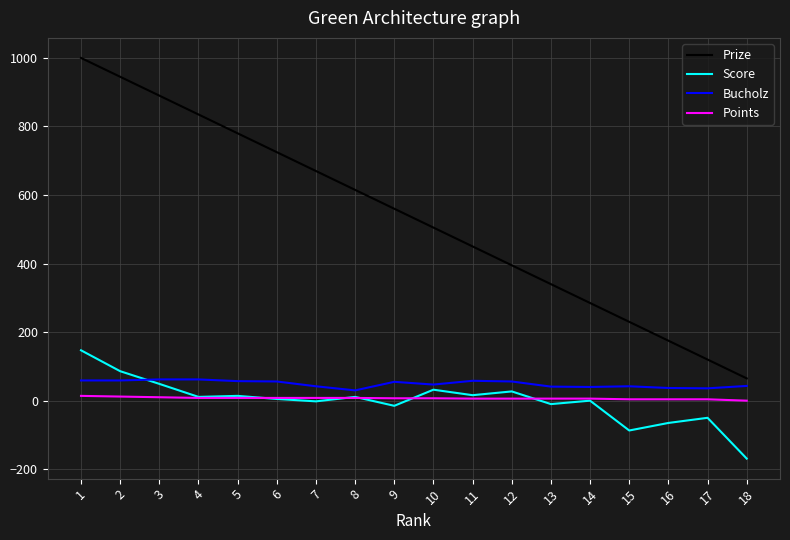

The value of Prize at 1 is 1000. True or false?

True